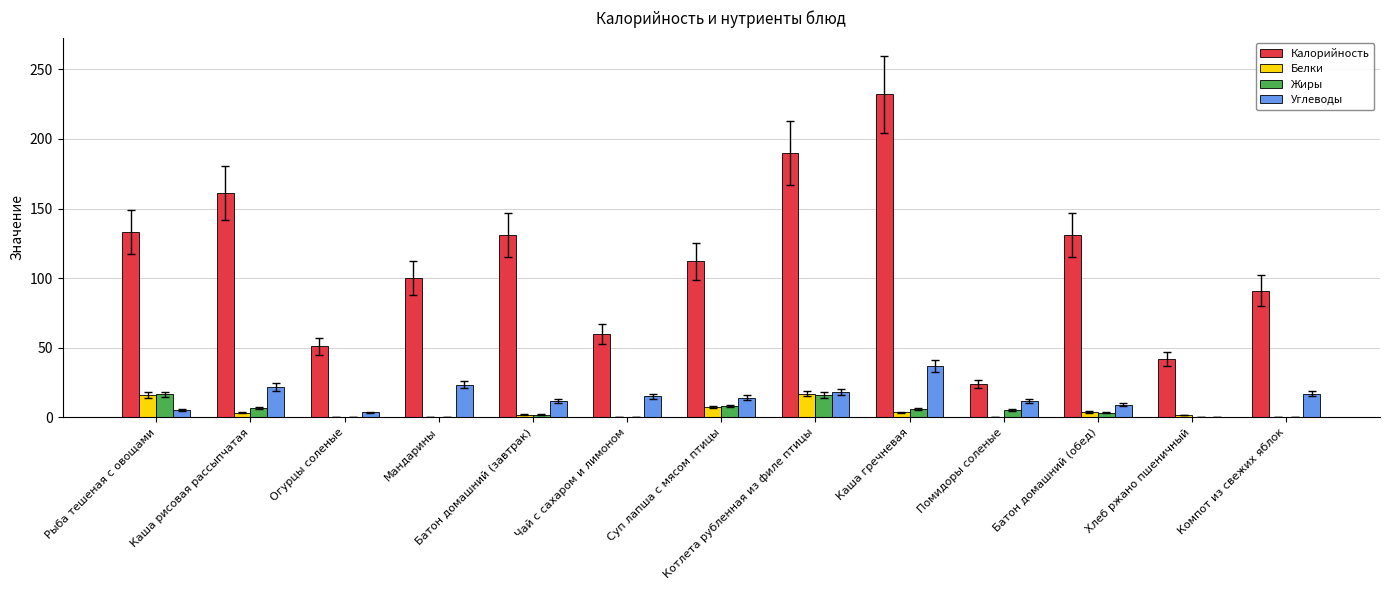

Between Каша рисовая рассыпчатая and Хлеб ржано пшеничный, which series saw the biggest shift?

Калорийность